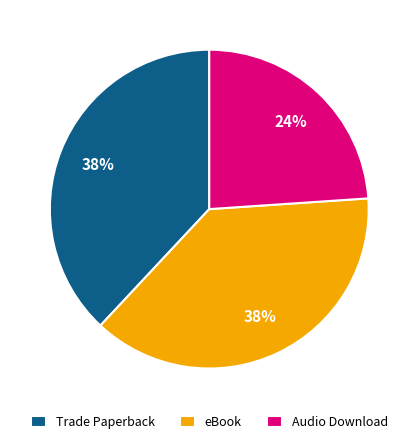

Is the sum of eBook and Audio Download greater than half?

Yes